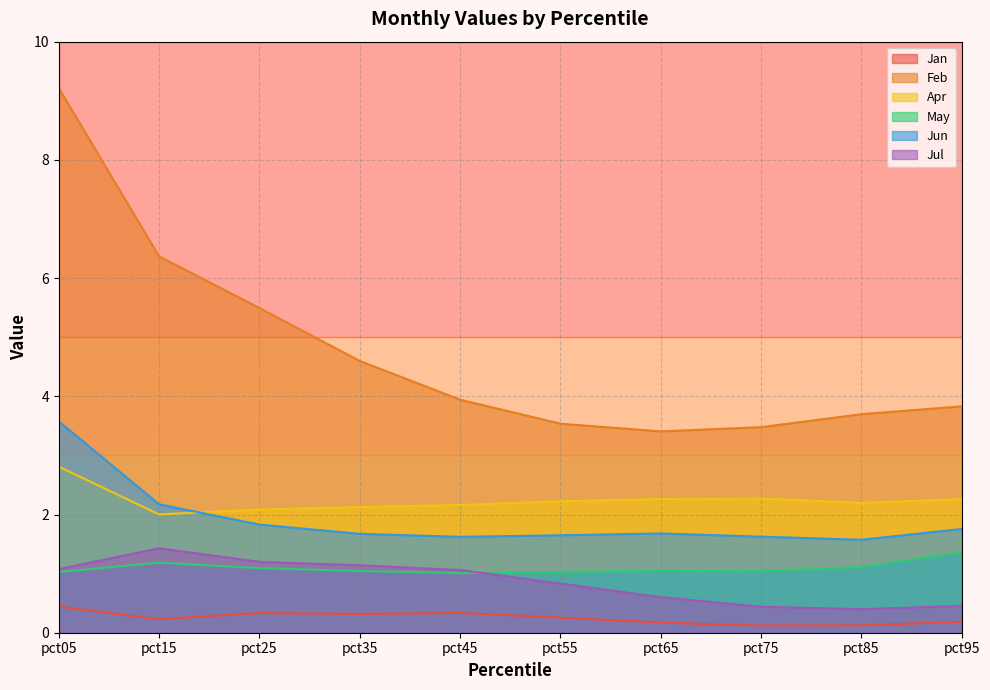

How many data points does each series have?

10